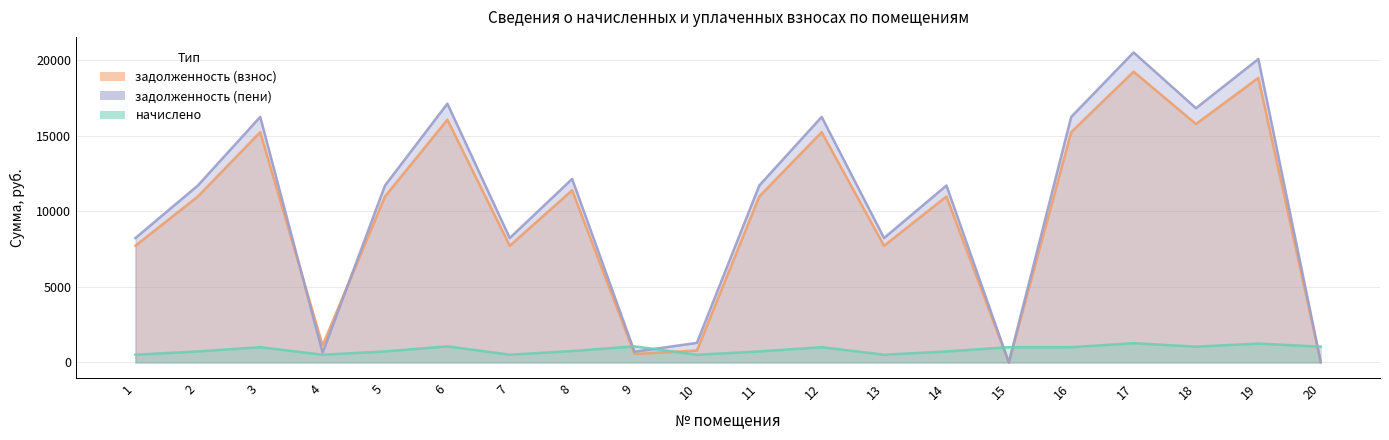

What is the value of the начислено point at the 10th from the left?

510.3